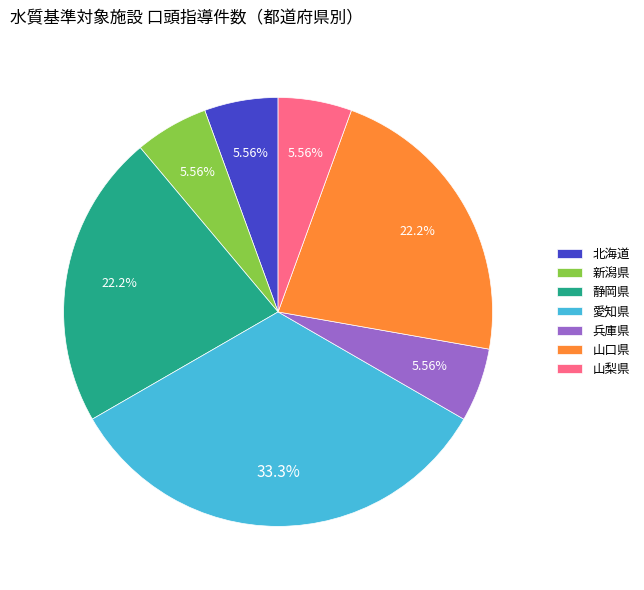

How many slices are in this pie chart?

7